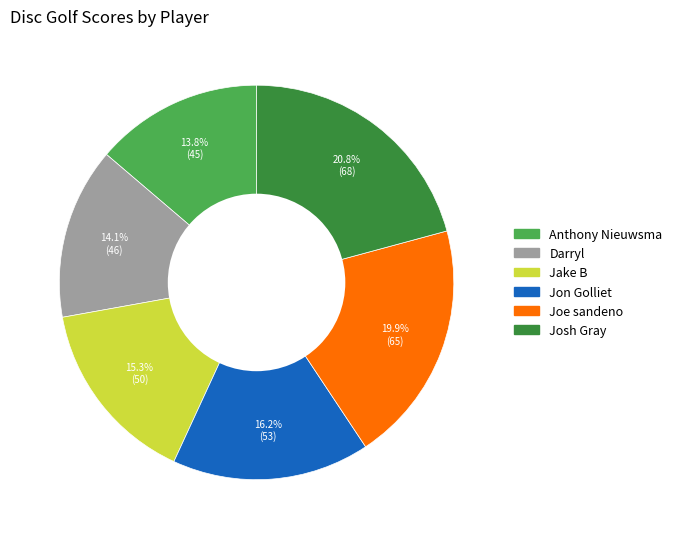

Combined, what portion of the pie is Joe sandeno and Josh Gray?

40.7%